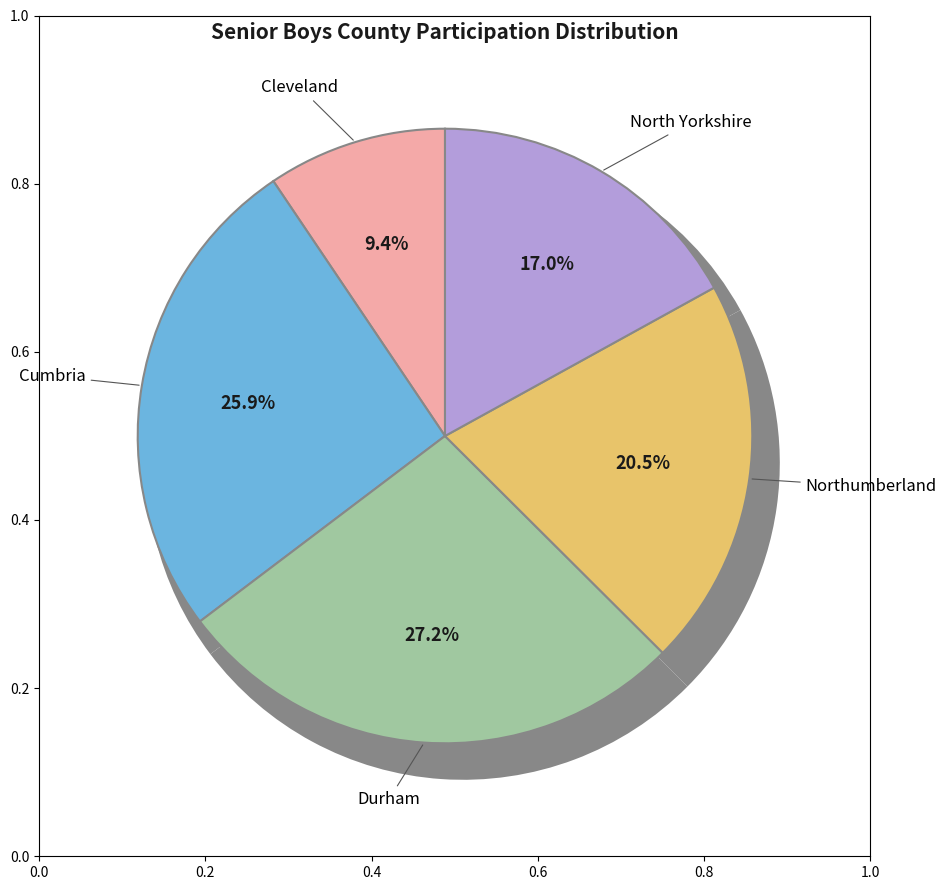

Do Cumbria and North Yorkshire together represent more than half of the pie?

No